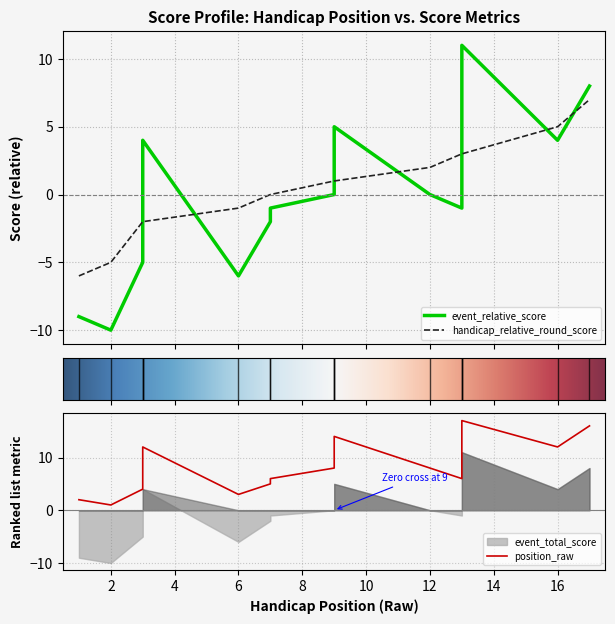

At how many categories does at least one series exceed 16?

1